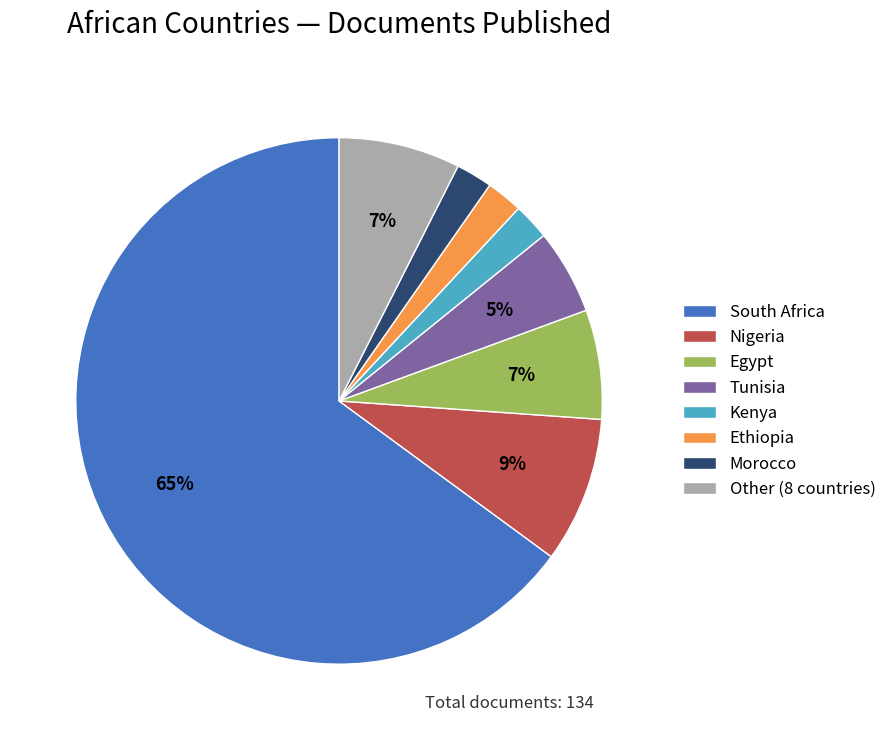

Which has a higher value, South Africa or Tunisia?

South Africa